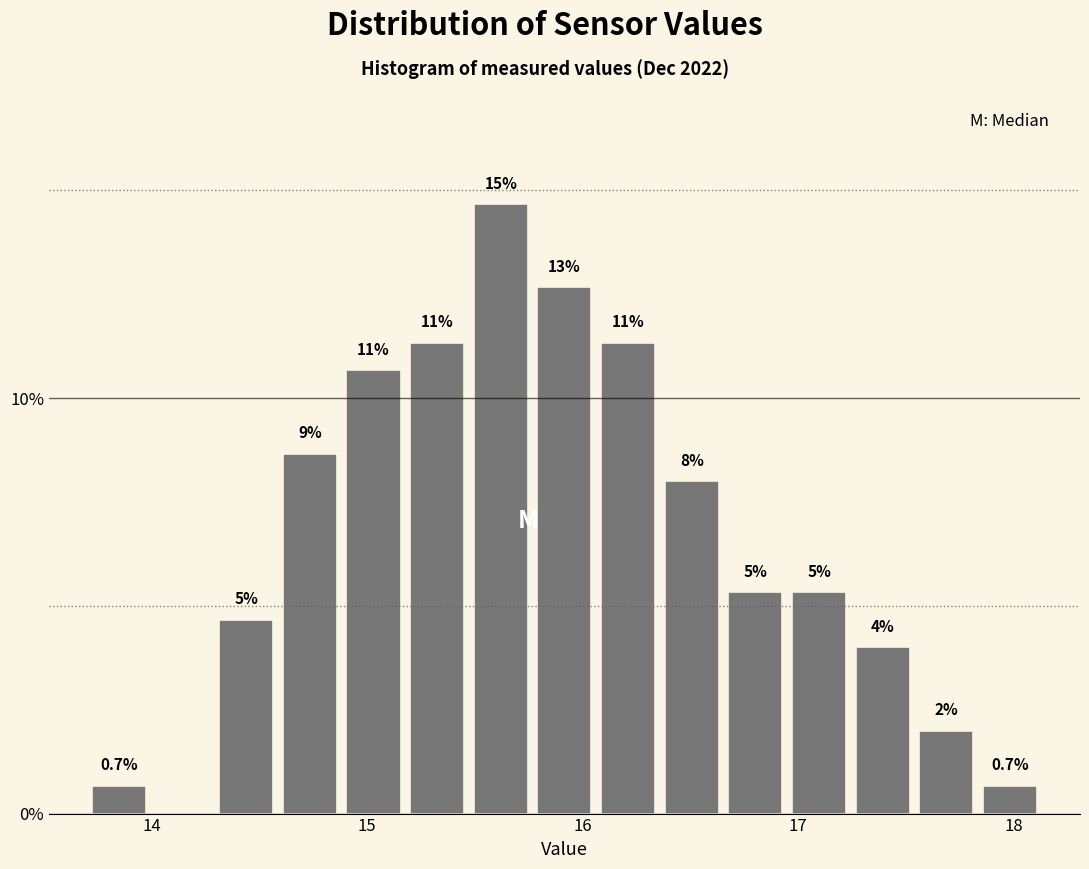

Read against the x-axis, roughly where is the centre of the tallest bar?

15.6